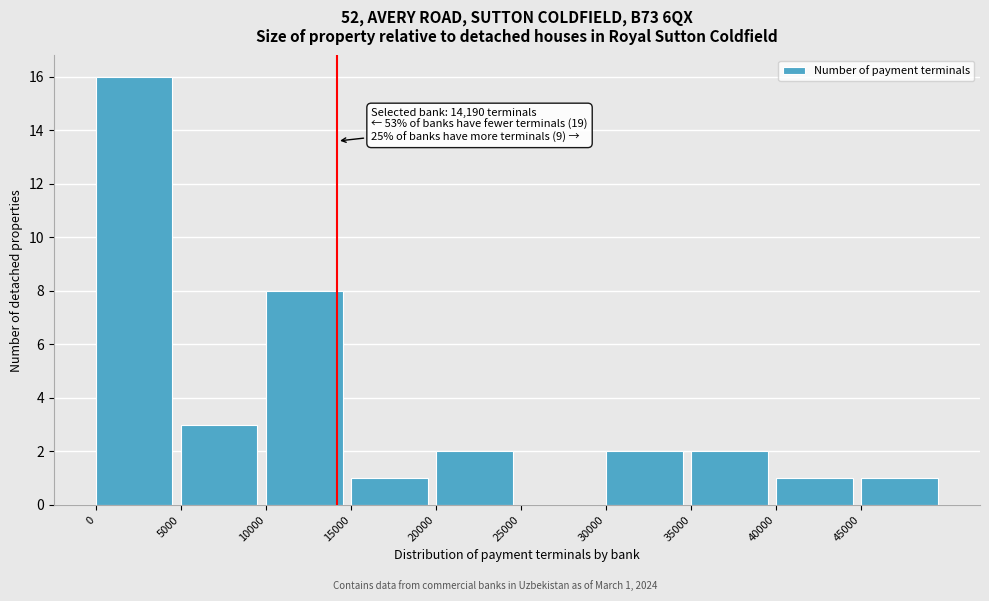

Which range on the x-axis has the tallest bar?

0 to 5000